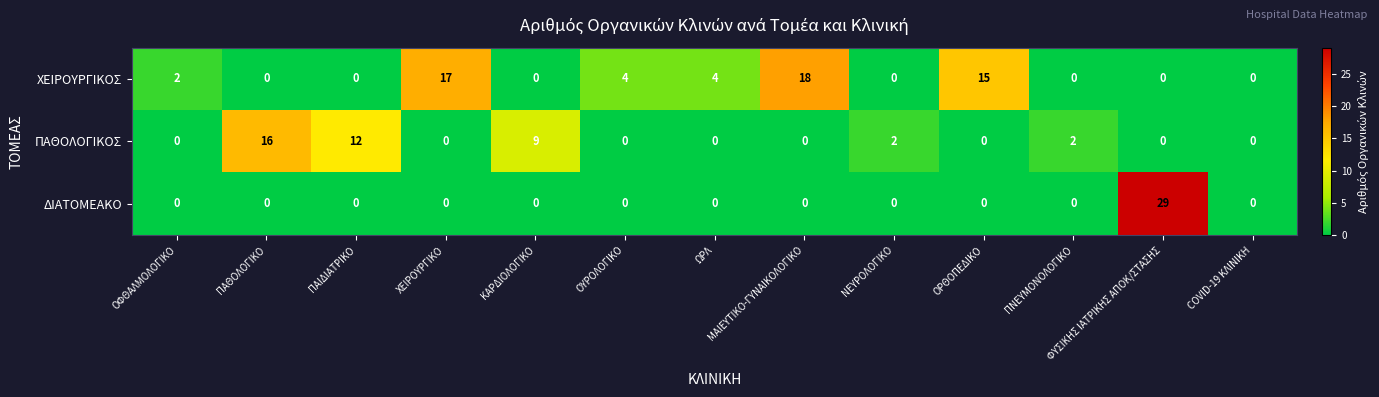

Which category has the highest value across all series?

ΦΥΣΙΚΗΣ ΙΑΤΡΙΚΗΣ ΑΠΟΚ/ΣΤΑΣΗΣ